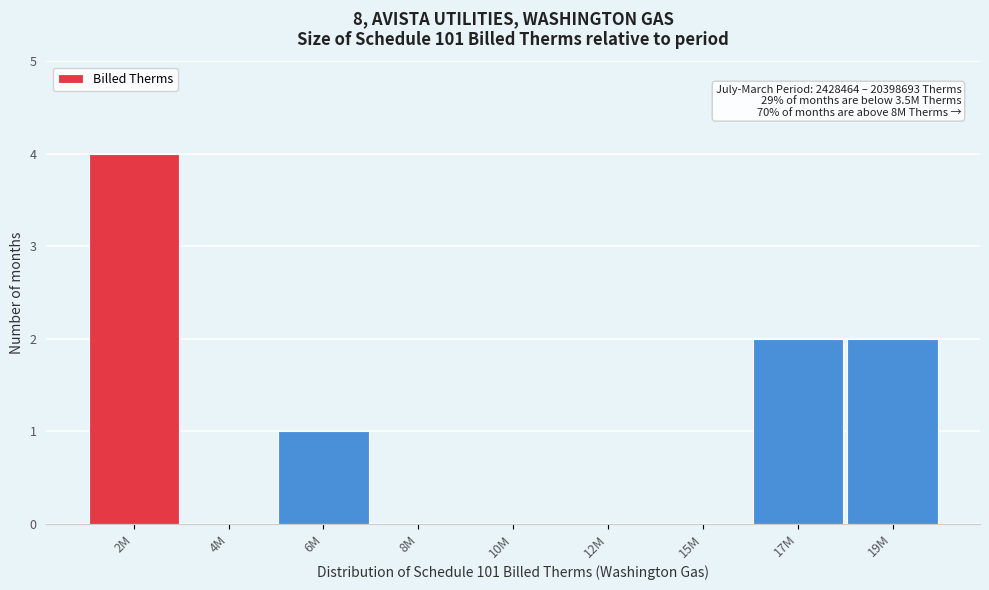

Reading right to left, list all the values displayed in this chart.

19M=2	17M=2	15M=0	12M=0	10M=0	8M=0	6M=1	4M=0	2M=4